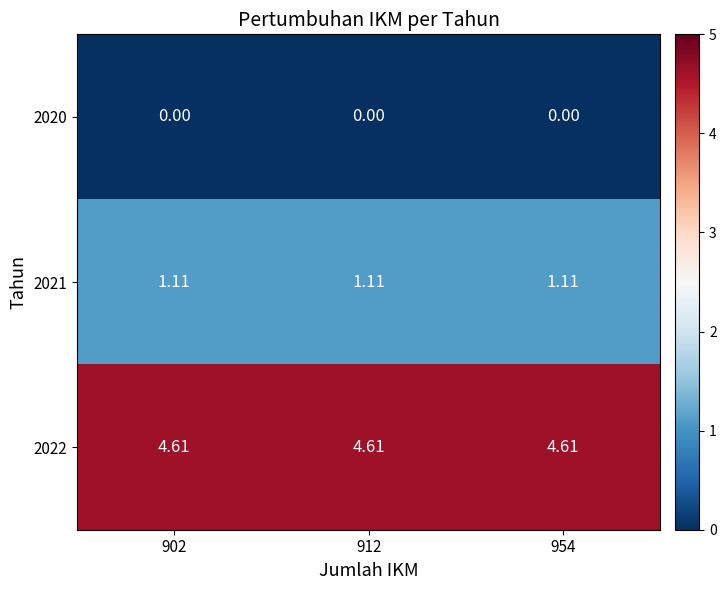

List the series in order of their peak value, highest first.

2022, 2021, 2020